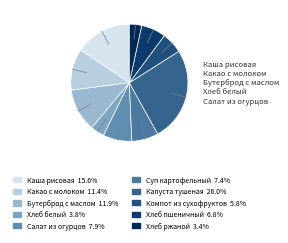

How many segments does this pie chart have?

10